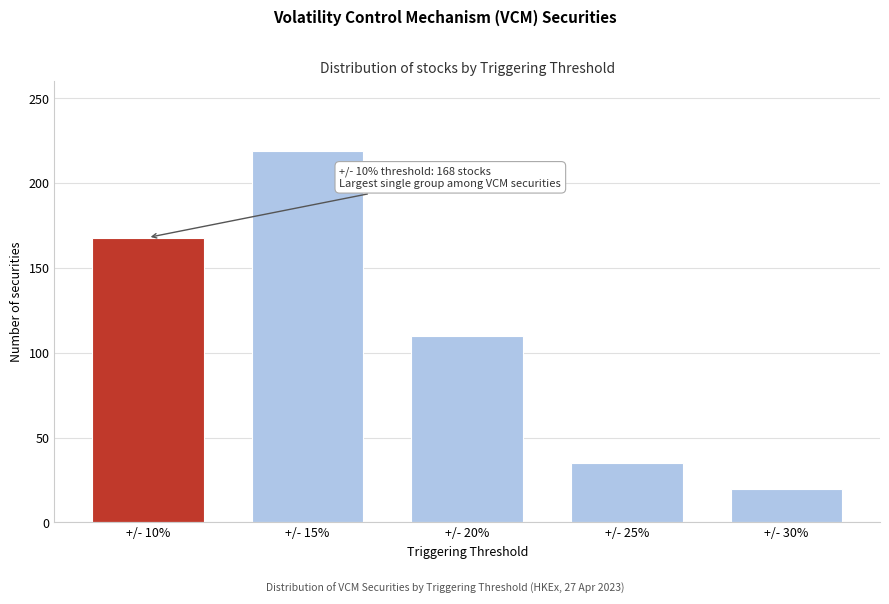

Reading left to right, what are all the values shown in this chart?

+/- 10%=168	+/- 15%=219	+/- 20%=110	+/- 25%=35	+/- 30%=20